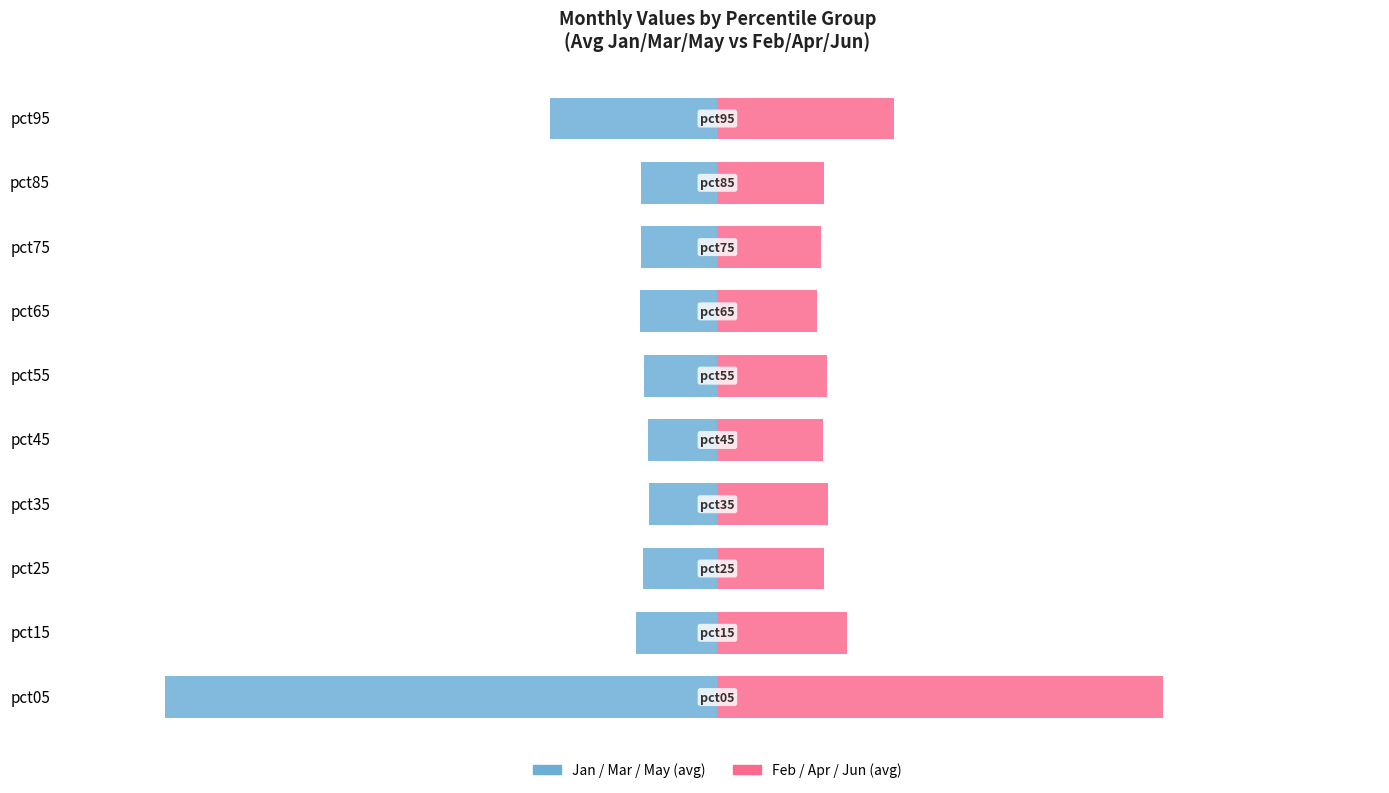

At pct15, list the series in order from smallest to largest.

Jan/Mar/May (avg), Feb/Apr/Jun (avg)